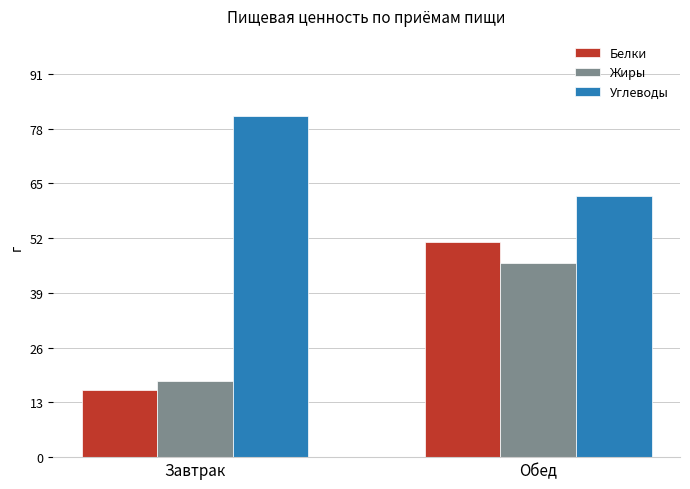

At which label is Жиры closest to 32?

Завтрак